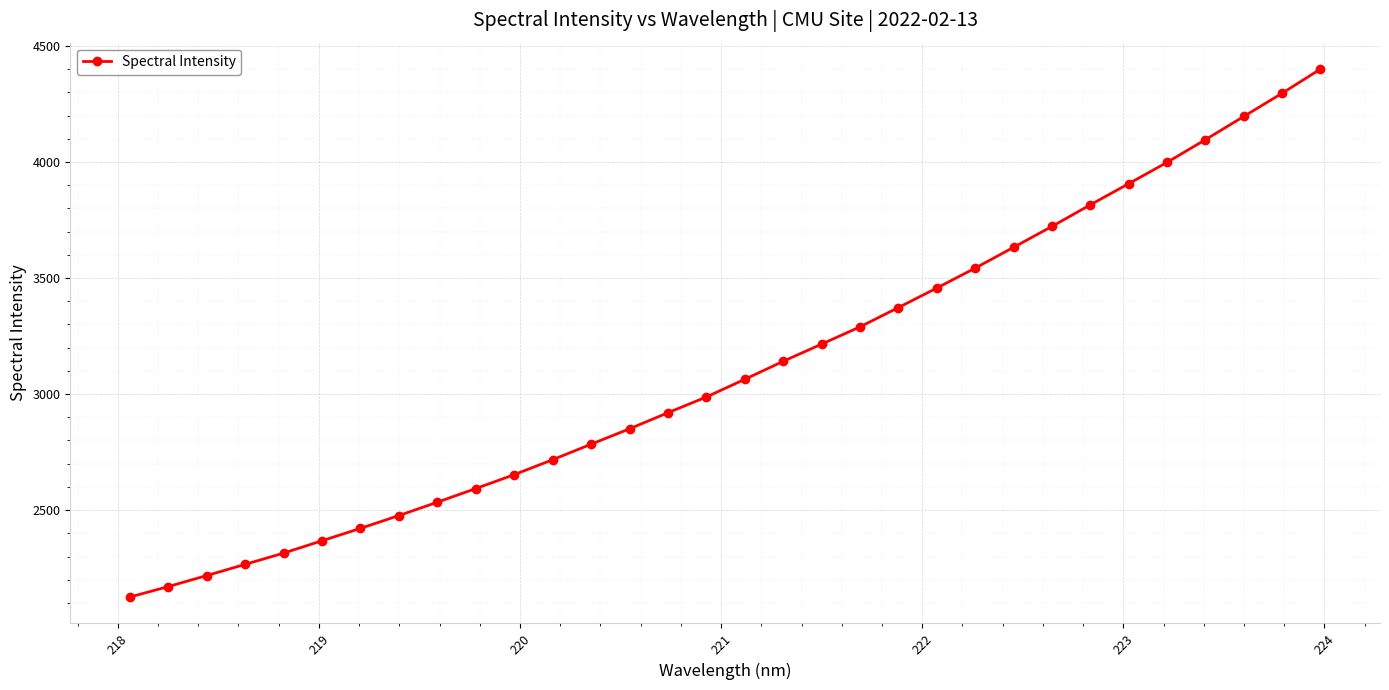

What is the difference between the maximum and minimum values?

2274.9